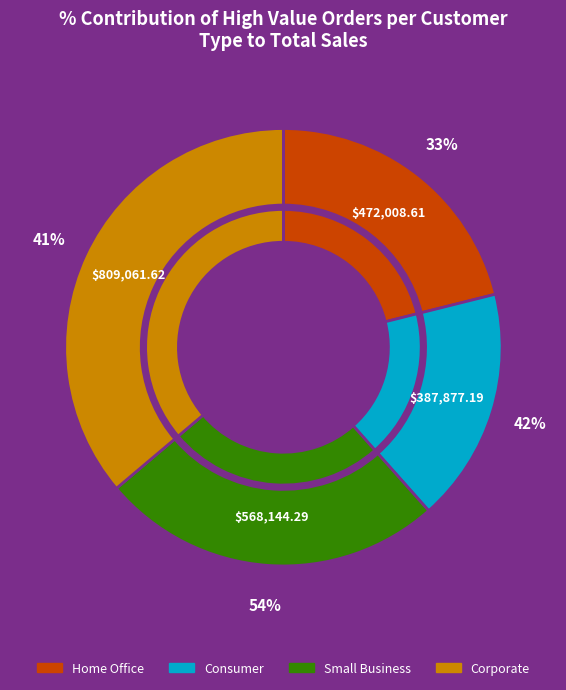

Is there any slice that represents more than half of the pie?

No